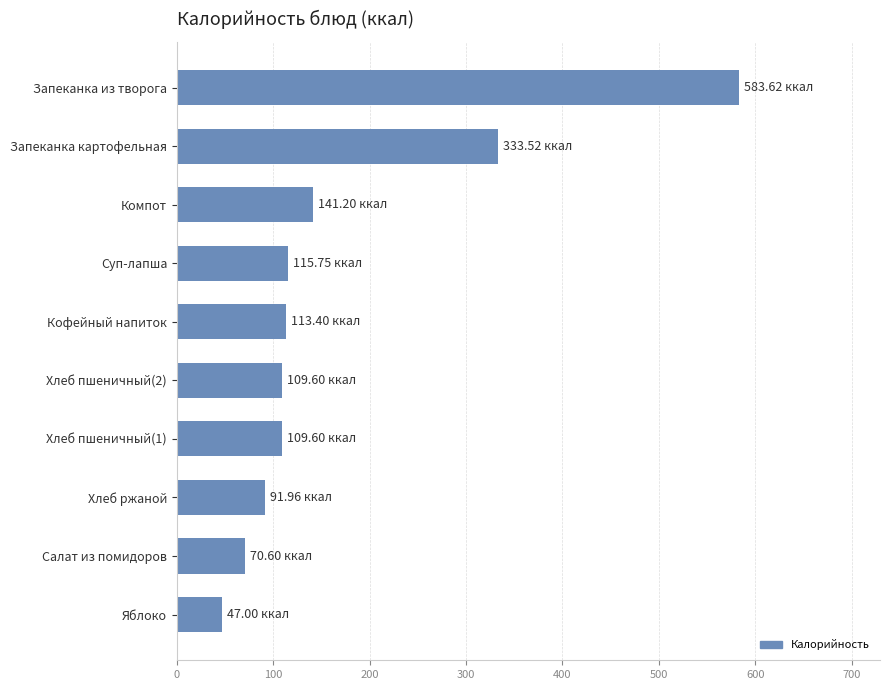

Approximately how many times larger is the value at Хлеб ржаной compared to Компот?

0.7